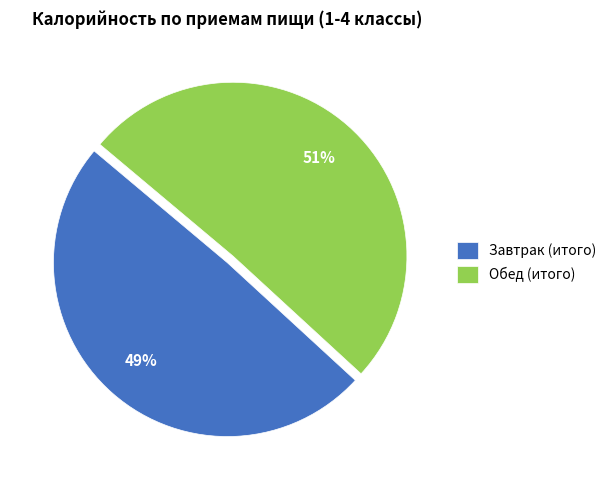

Which category has the smallest portion of the pie?

Завтрак (итого)